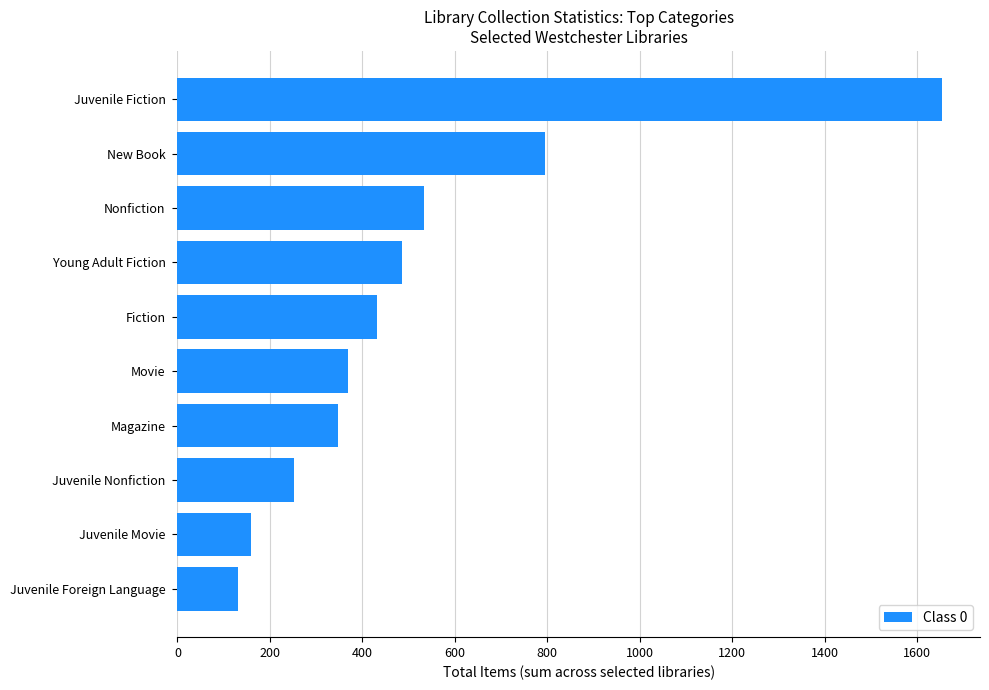

Rank the categories by value from highest to lowest.

Juvenile Fiction, New Book, Nonfiction, Young Adult Fiction, Fiction, Movie, Magazine, Juvenile Nonfiction, Juvenile Movie, Juvenile Foreign Language